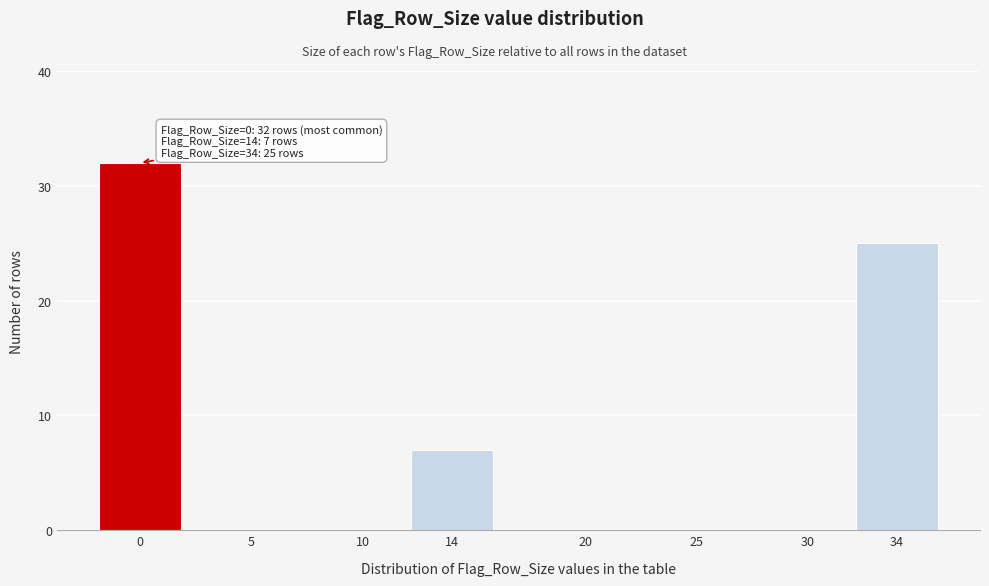

Reading left to right, list all the values displayed in this chart.

0=32	5=0	10=0	14=7	20=0	25=0	30=0	34=25